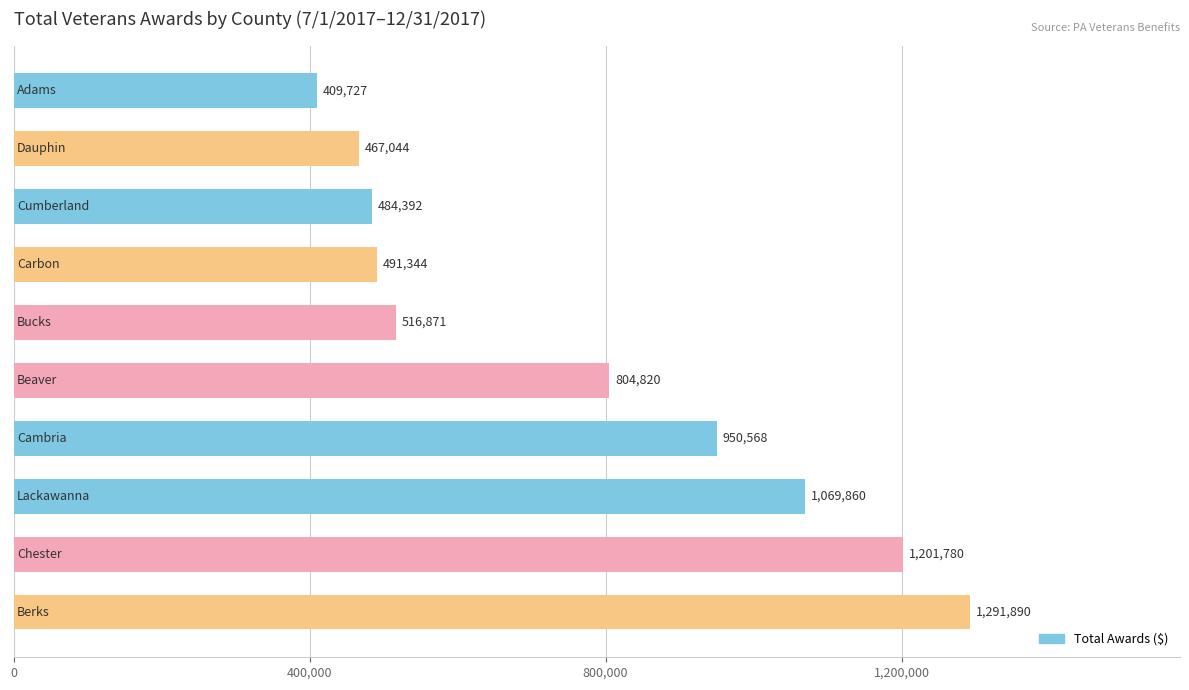

What is the smallest value displayed?

409726.7